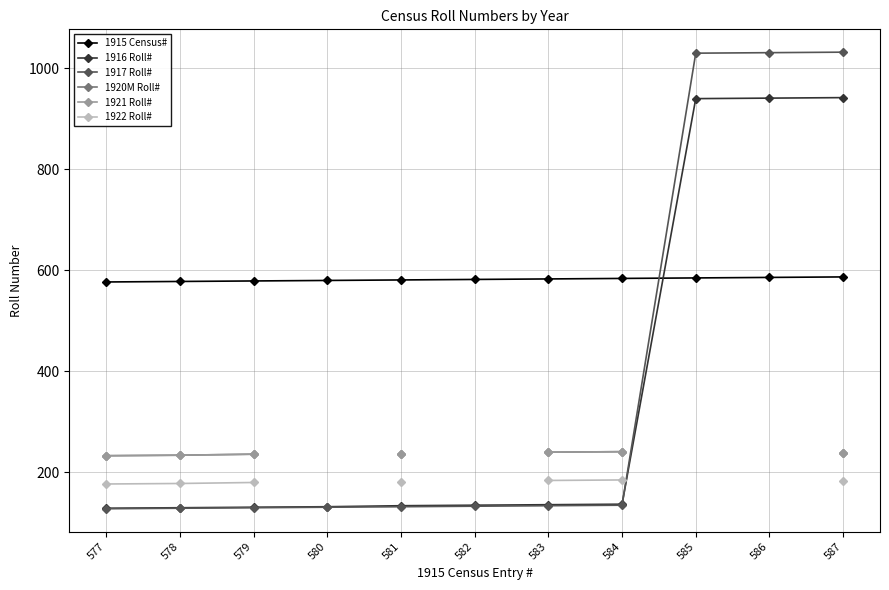

True or false: 1921 Roll# and 1916 Roll# cross at least once.

False